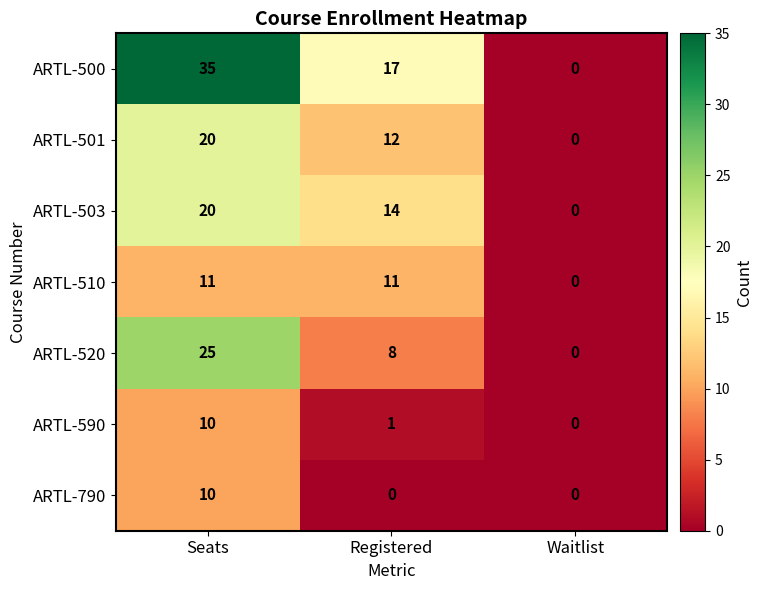

How many values in the ARTL-590 series are below 1?

1